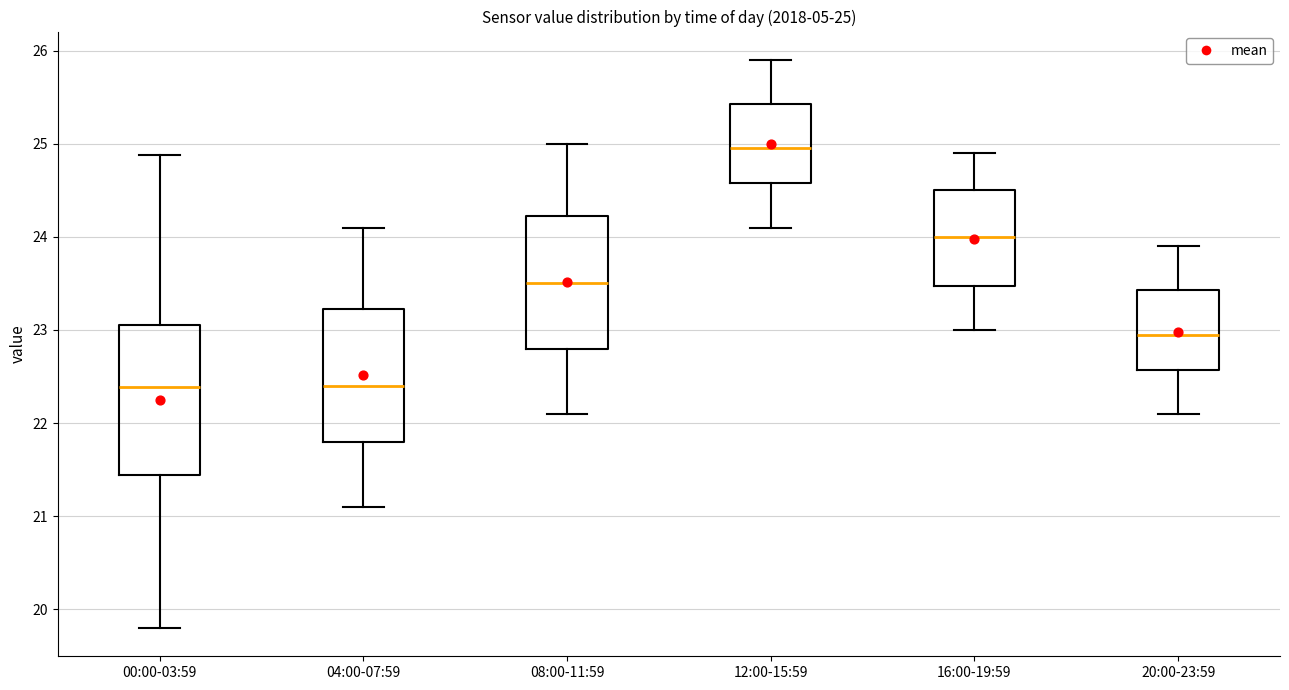

Which box is the tallest, from its lower edge to its upper edge?

00:00-03:59